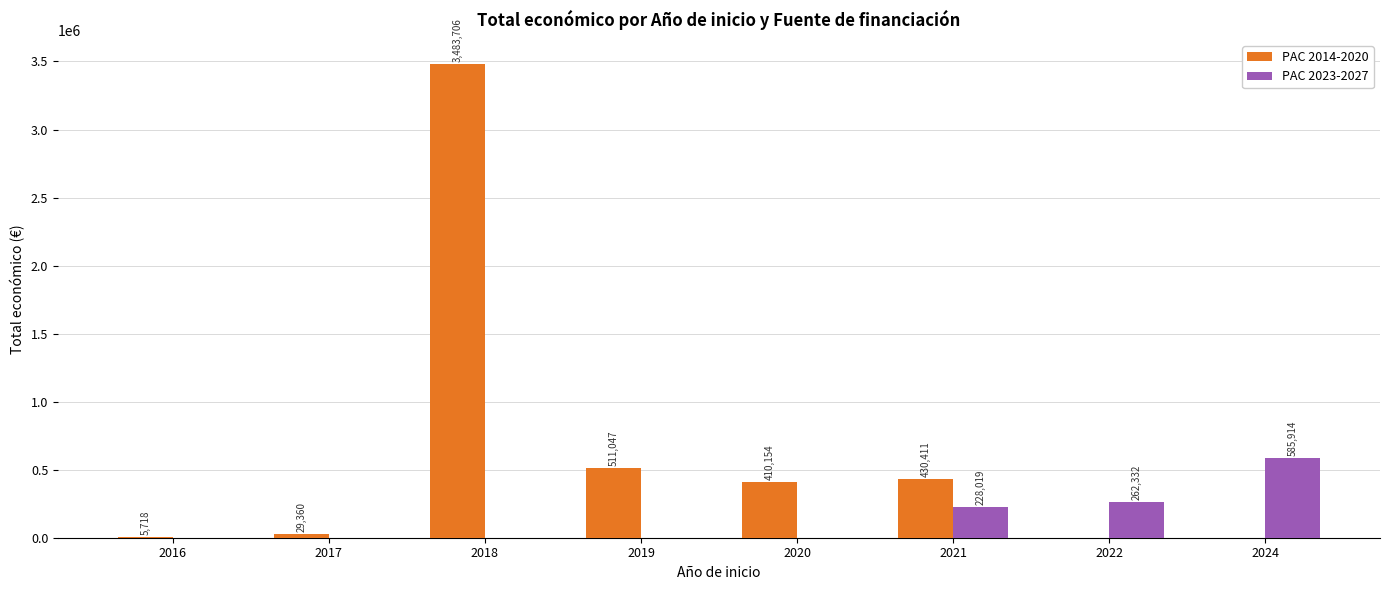

The PAC 2014-2020 series shows -2417243 at 2024. True or false?

False